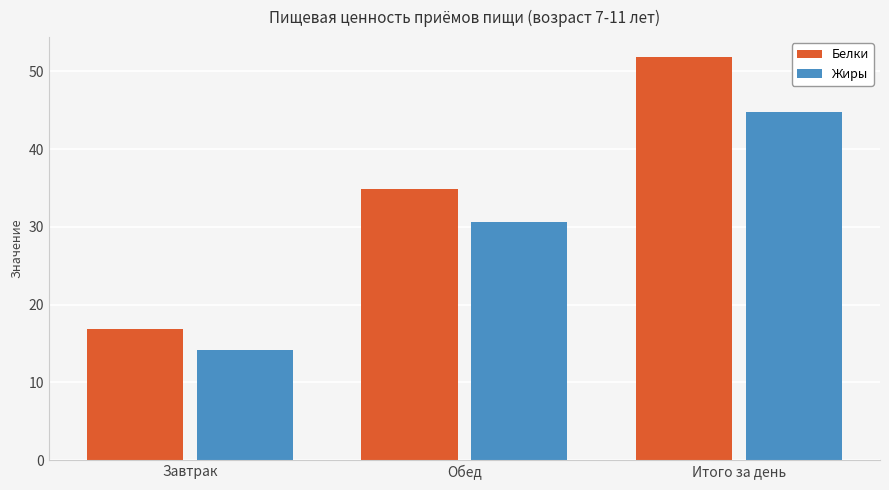

What is the average value of the Жиры series?

29.9